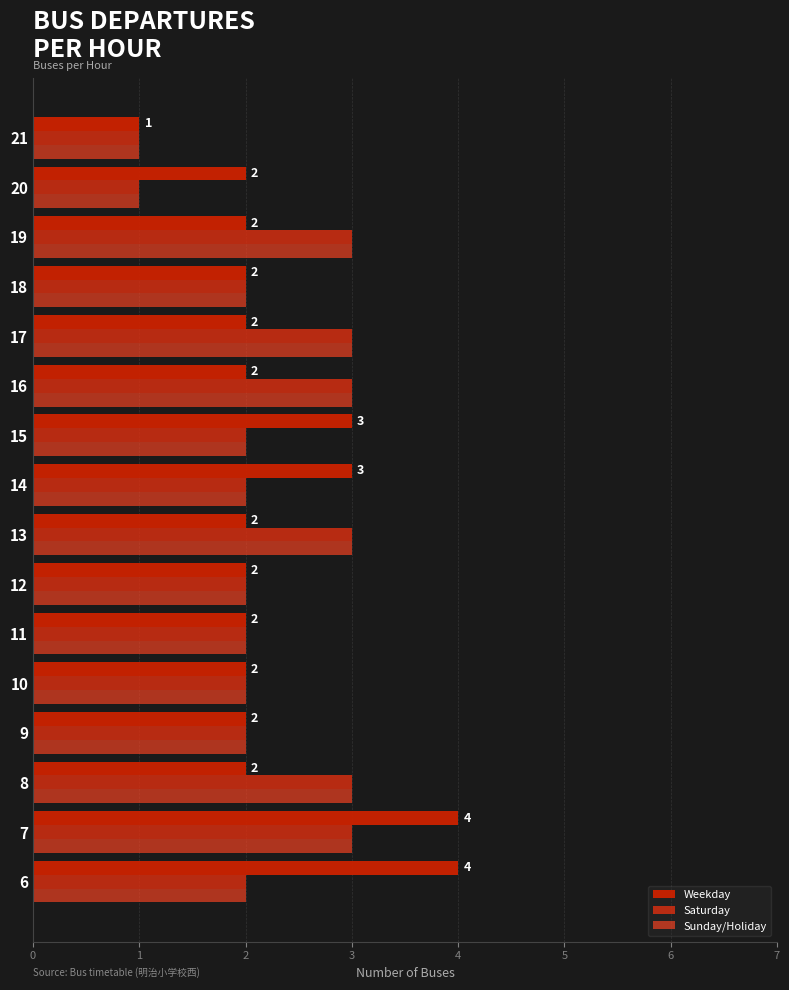

Count the number of data series in this chart.

3